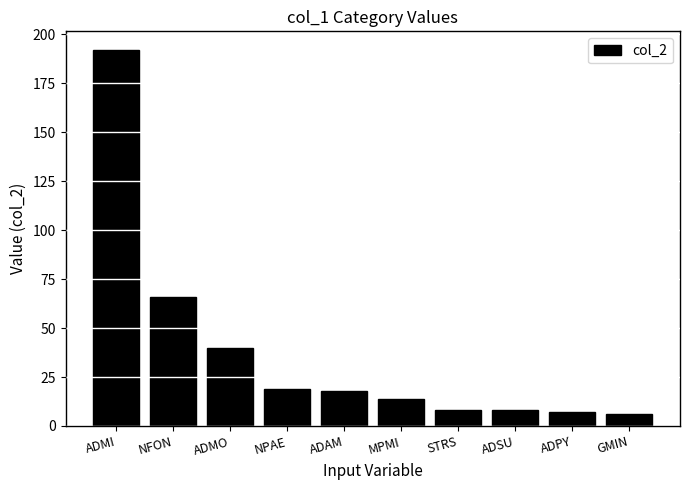

The value at GMIN is 6. True or false?

True